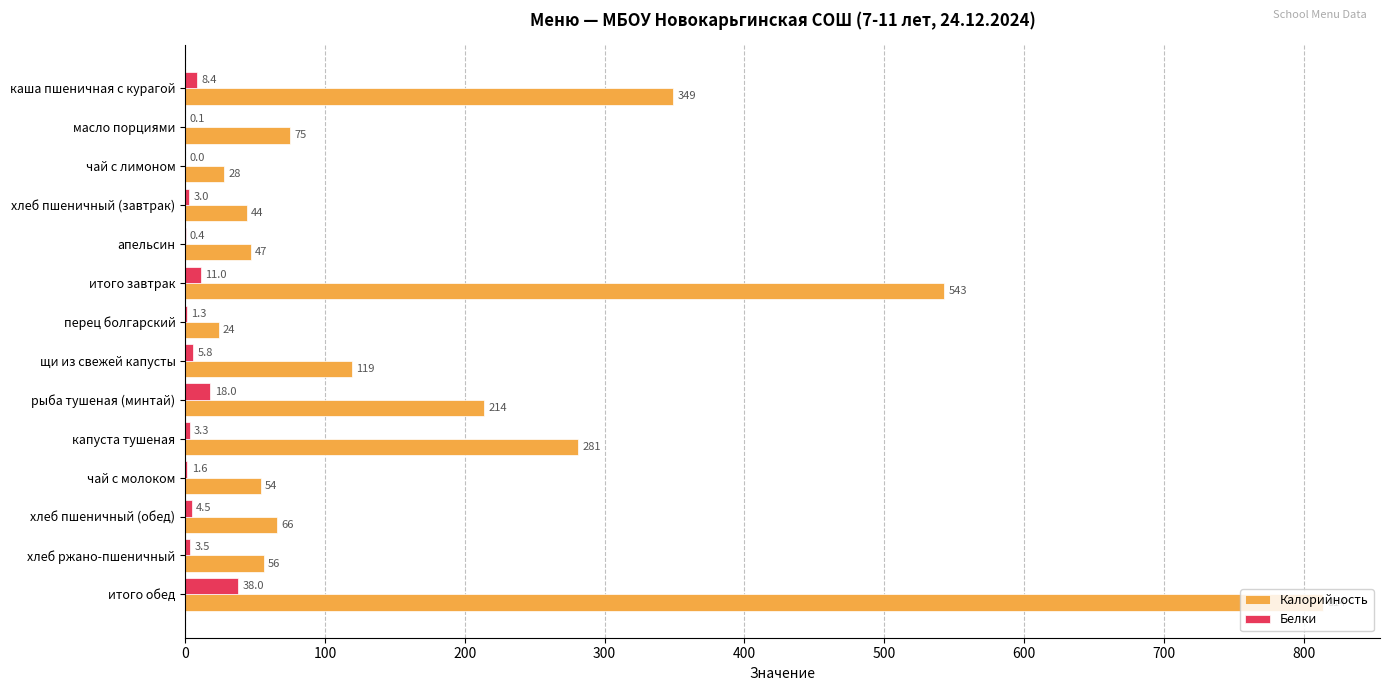

Where is Калорийность nearest to the value 419?

каша пшеничная с курагой